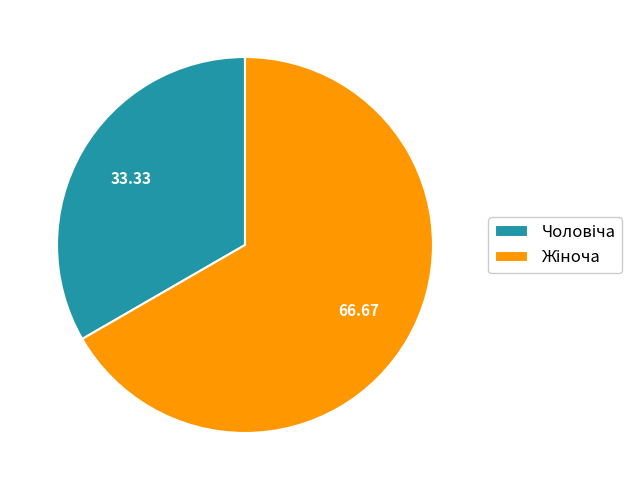

Is there any slice that represents more than half of the pie?

Yes